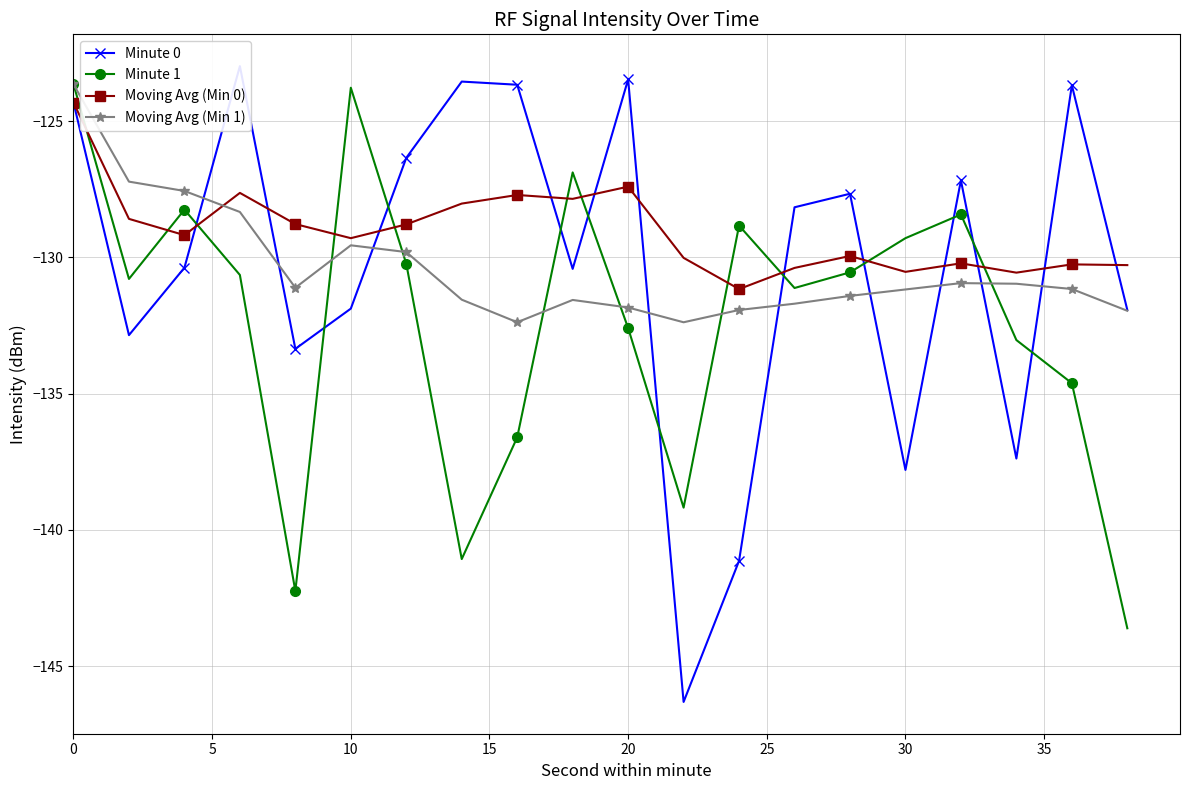

What is the difference between the highest and lowest values at 0?

0.7